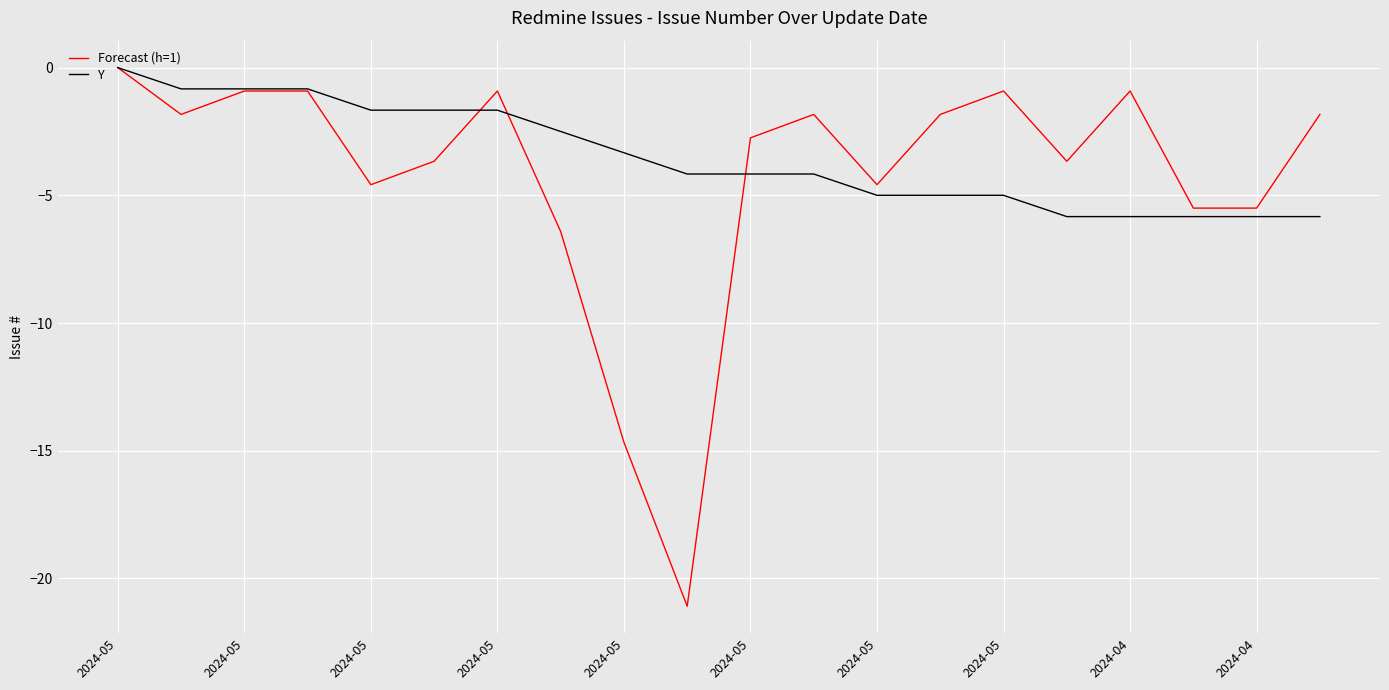

What is the lowest value of the Forecast (h=1) series?

-21.1